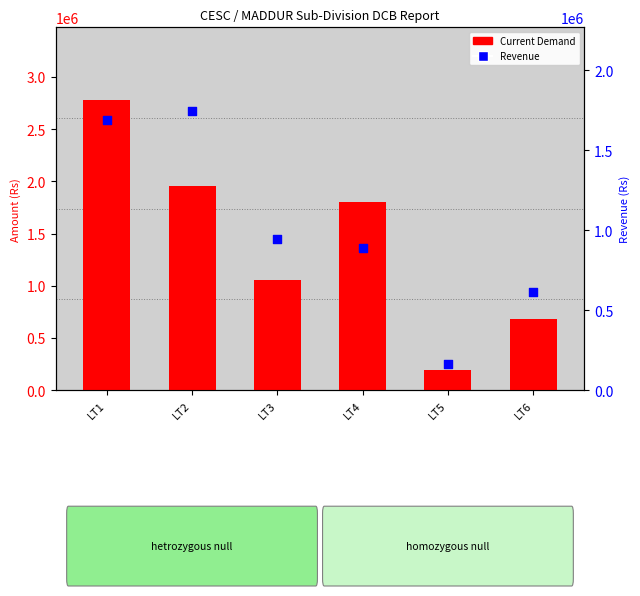

Is the value of Revenue at LT3 greater than the value of Current Demand at LT2?

No